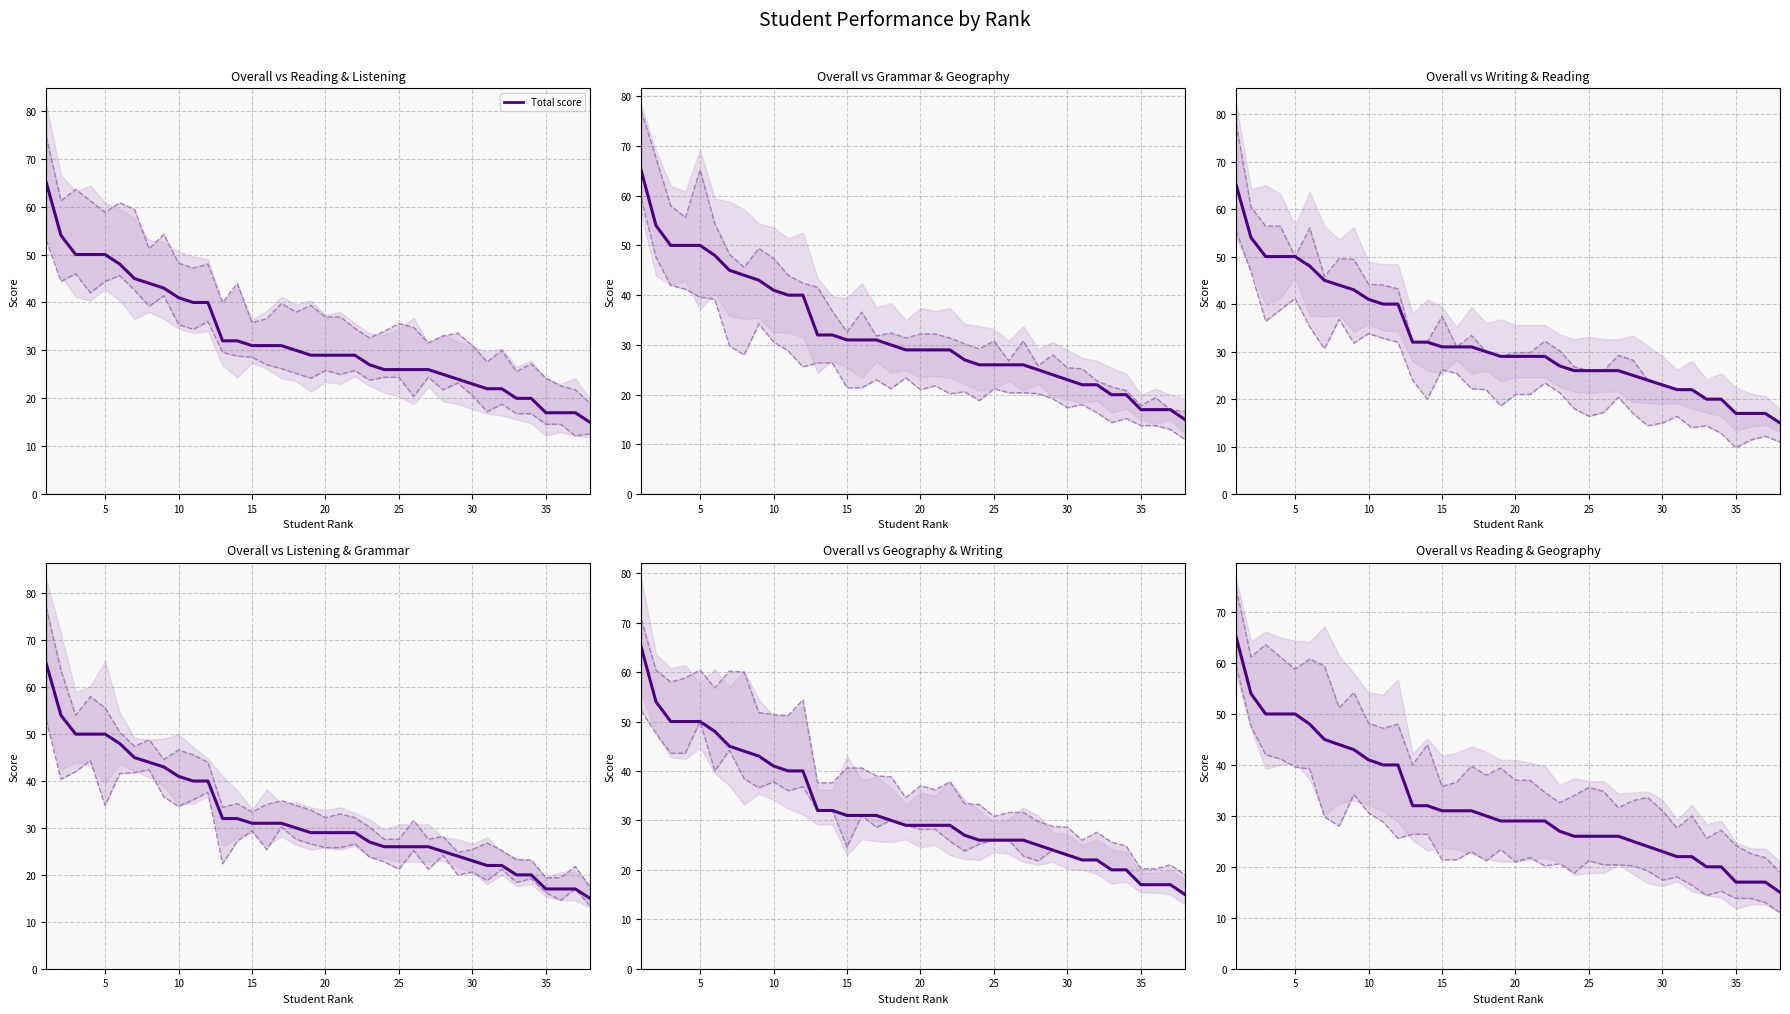

True or false: Total score has a value of 10.3 at 35.

False